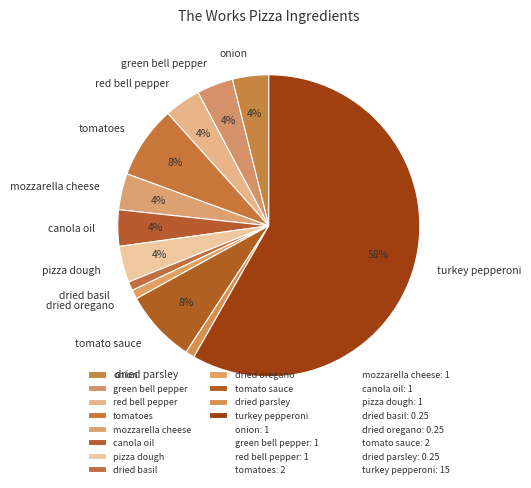

Which category accounts for the majority?

turkey pepperoni